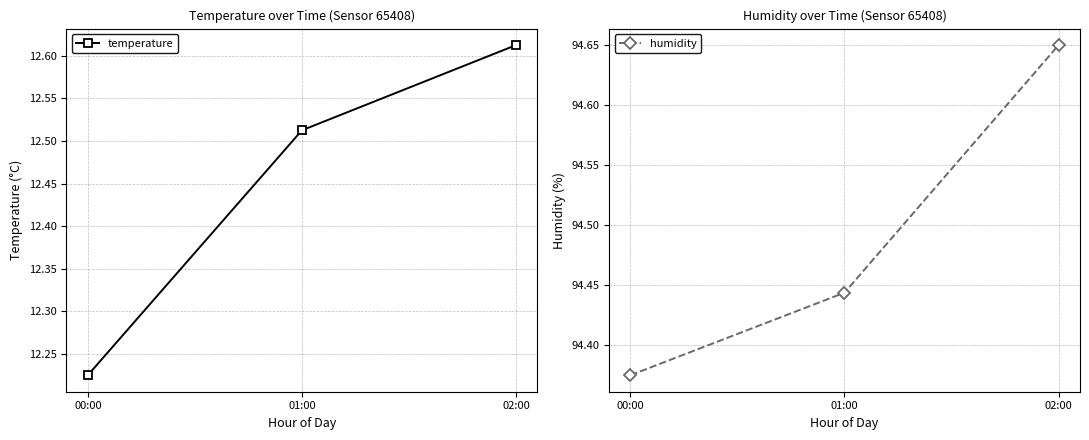

What is the difference between the maximum and minimum values in the humidity series?

0.3